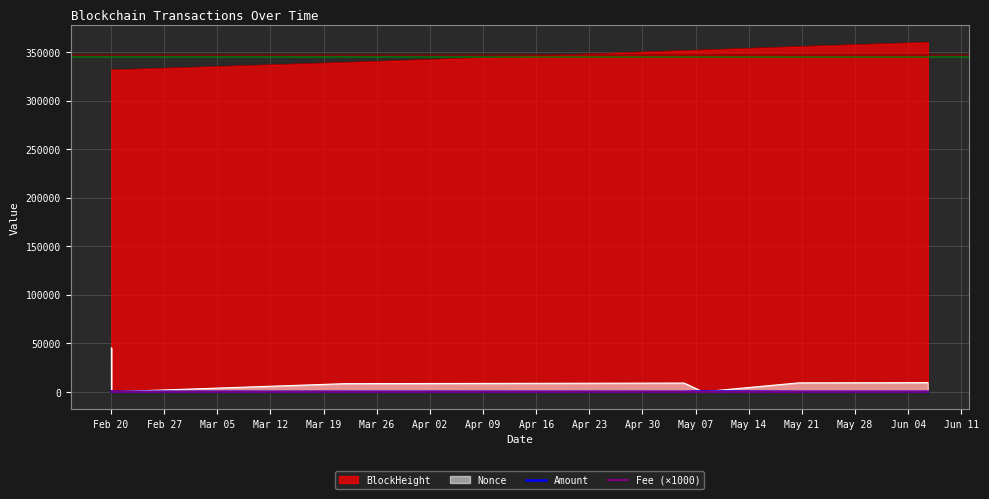

After their last crossing, which series has the higher values: Amount or Fee (×1000)?

Amount